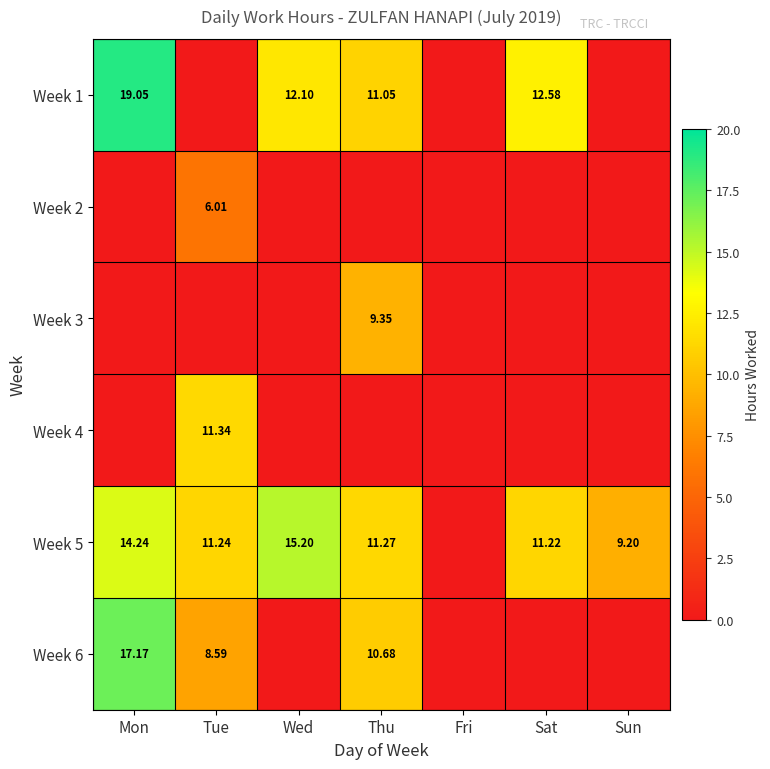

Is it true that Week 6 equals 0.0 at Wed?

True